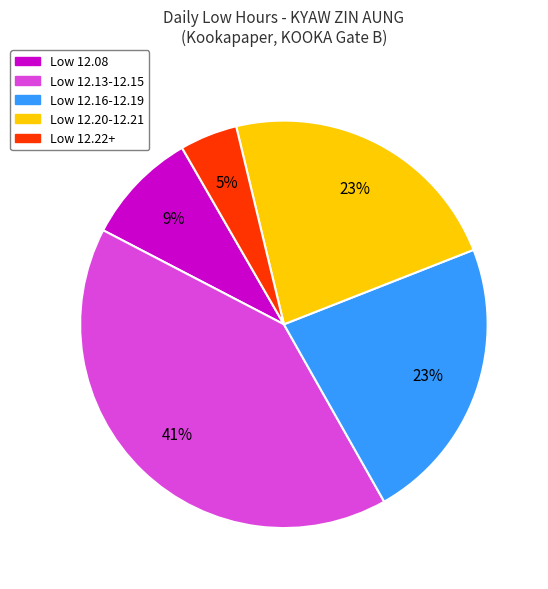

To the nearest percent, what is the average slice percentage?

20%